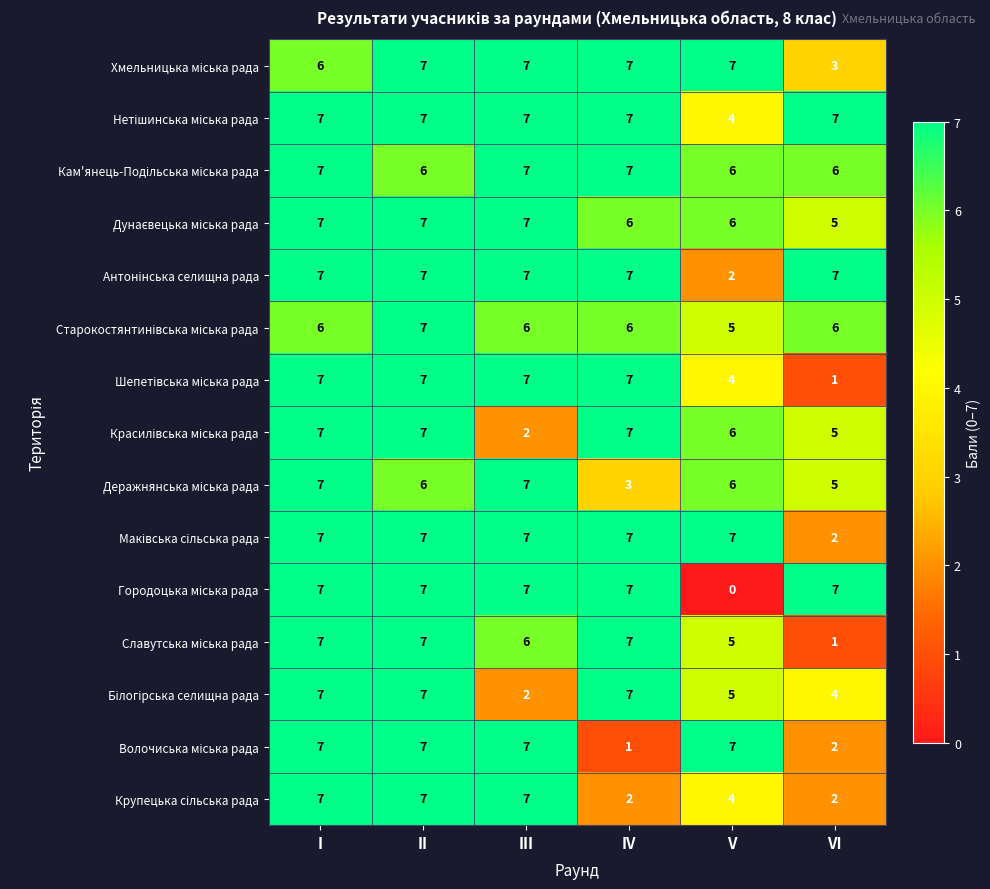

What is the difference between the highest and lowest values at V?

7